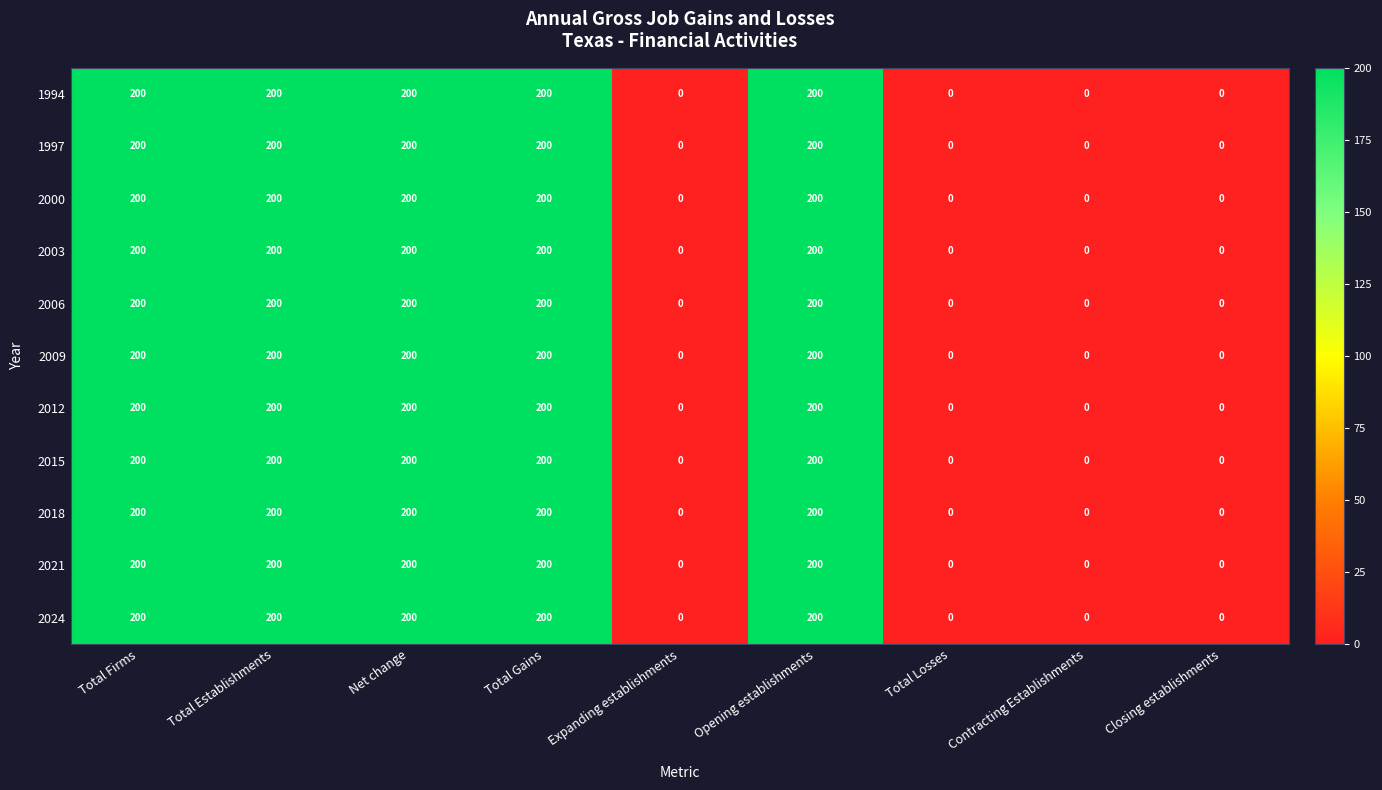

What is the approximate value of 2000 at Total Gains, to the nearest 50?

200